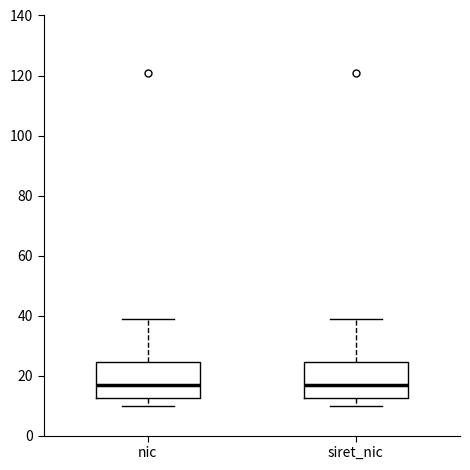

Reading left to right, transcribe this box plot: for each box, give where its median line is, the range the box spans, and where its two whiskers end, as read against the y-axis. The values are not printed on the chart, so give them approximately, as read against the axis.

nic: median 18, box 12 to 24, whiskers 10 to 40
siret_nic: median 18, box 12 to 24, whiskers 10 to 40